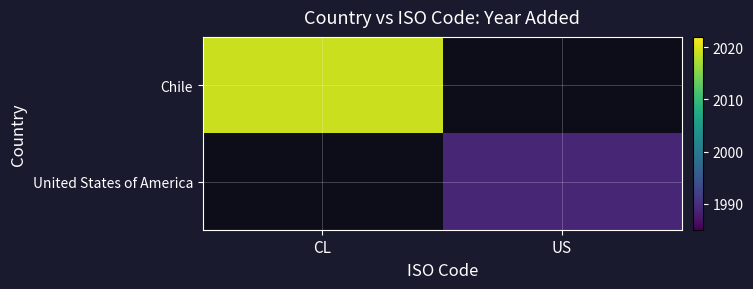

List the labels in order of United States of America value, largest first.

CL, US